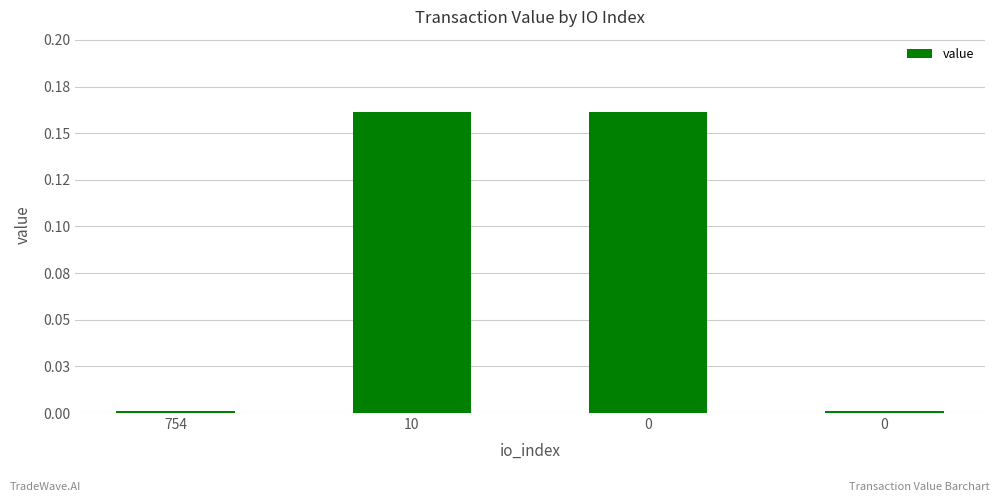

Rank the categories by value from highest to lowest.

10, 0, 754, 0